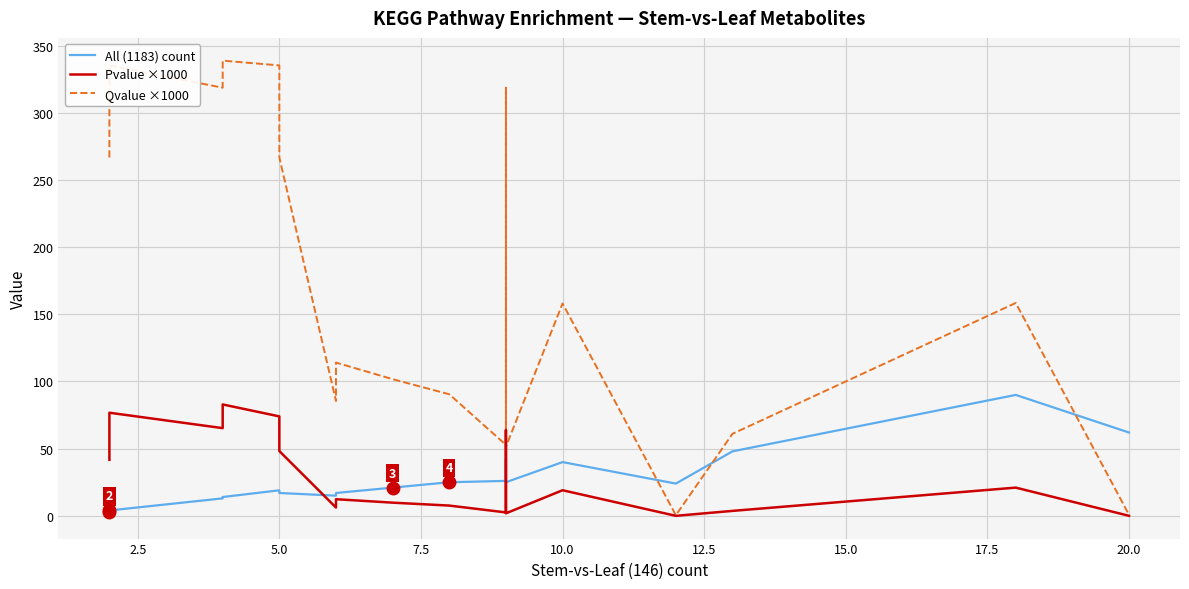

Which series changed the most between 7.5 and 20.0?

Qvalue ×1000